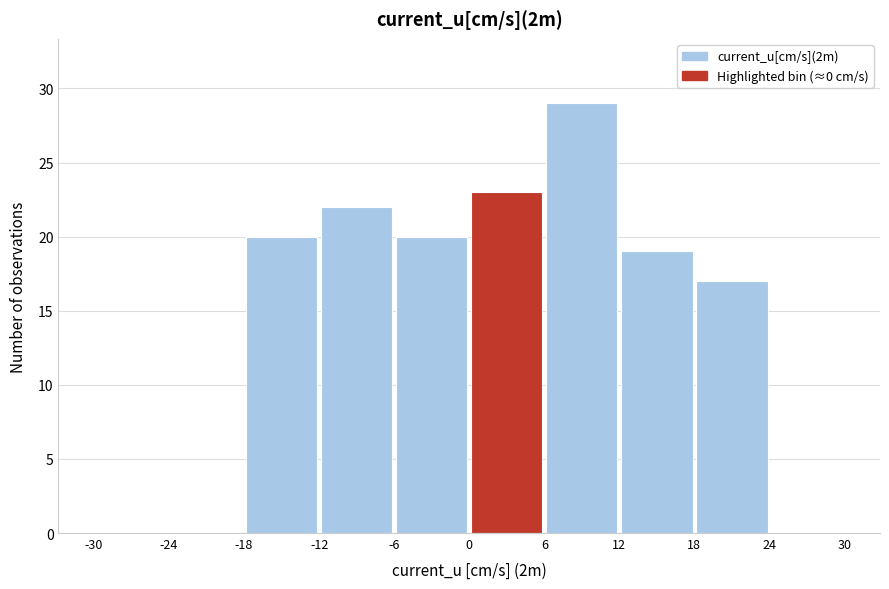

Over which range of the x-axis is the bar tallest?

6 to 12